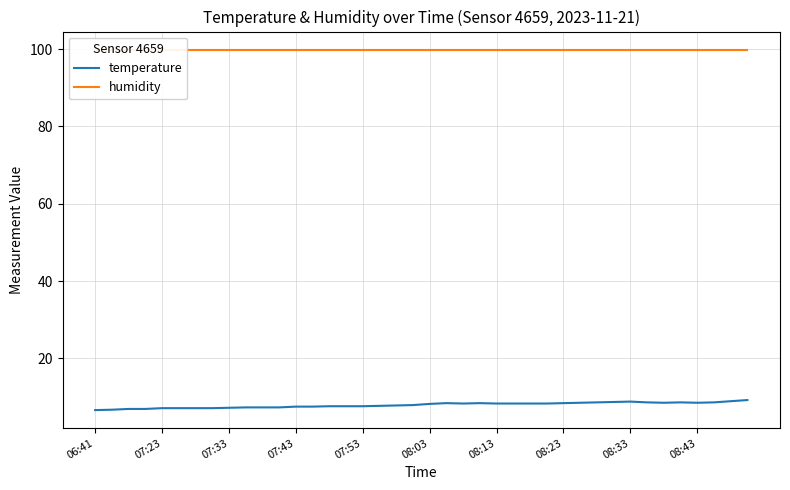

How many categories are shown in the chart?

40